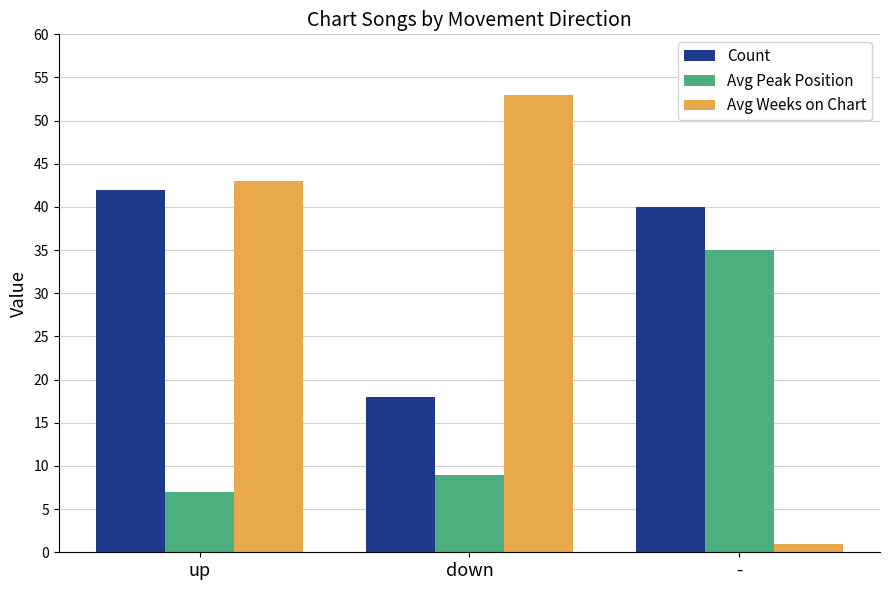

The Count series shows 7 at down. True or false?

False